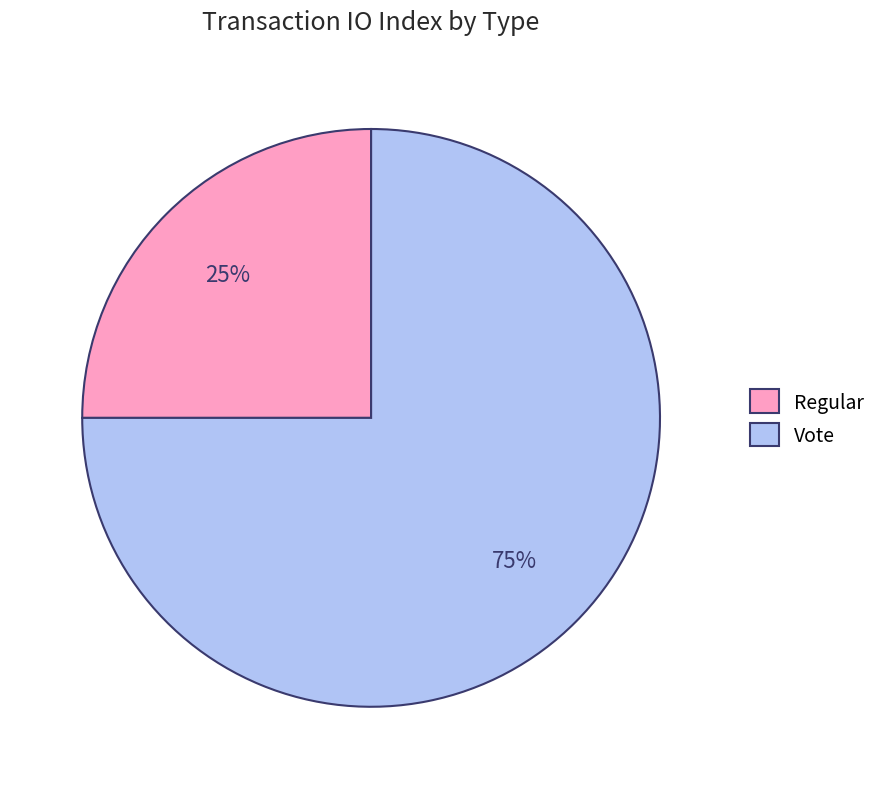

Is there a majority slice in this chart?

Yes